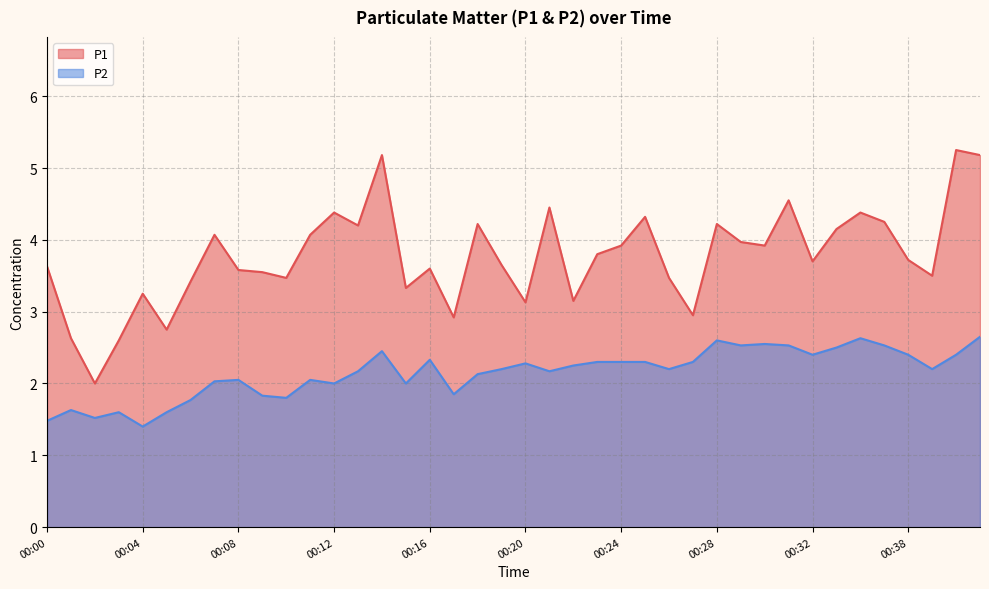

Where is P2 nearest to the value 2?

00:12